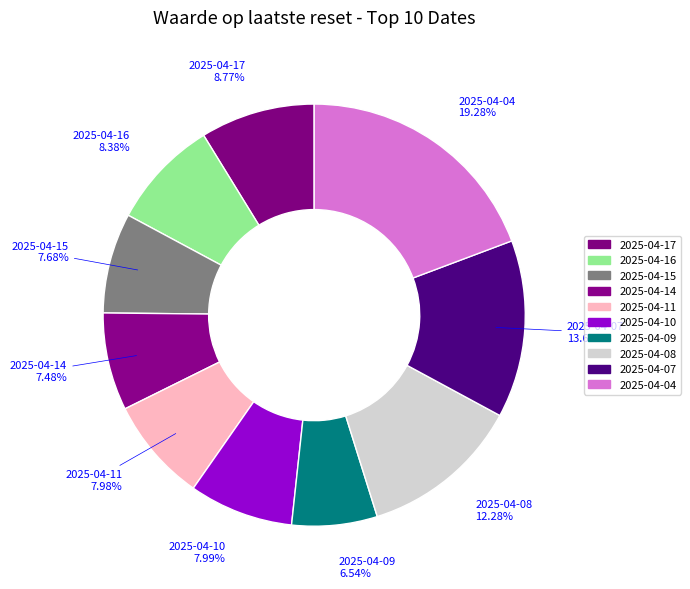

How many slices are in this pie chart?

10